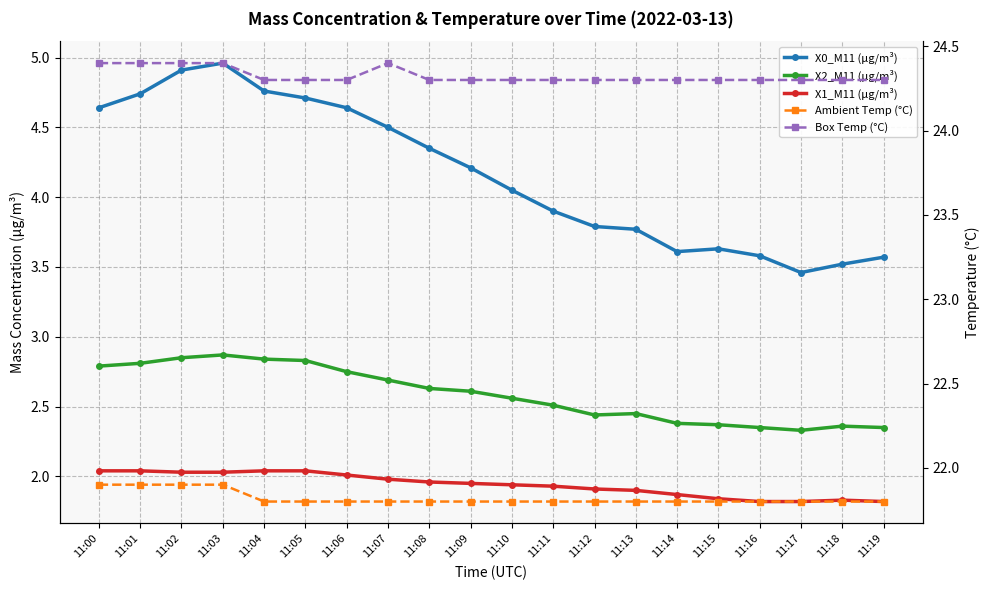

Is it true that Box Temp (°C) equals 24.3 at 11:06?

True